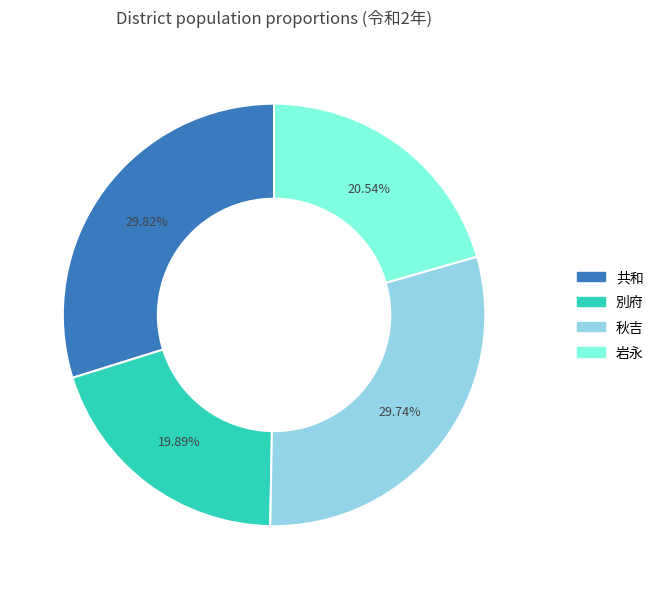

The 共和 slice represents 30% of the pie. True or false?

True